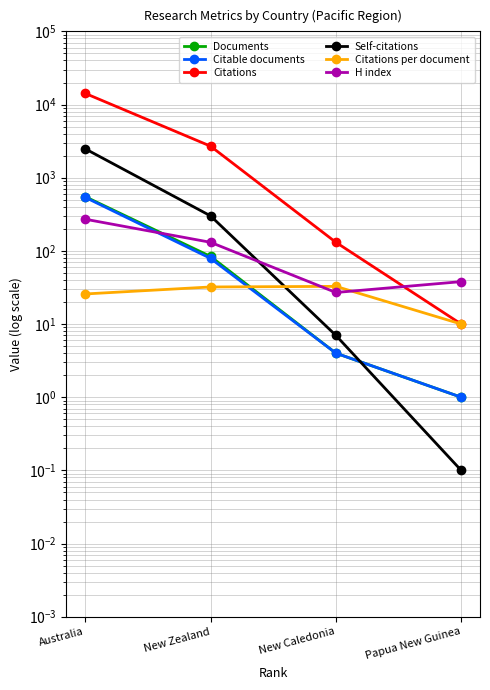

At how many categories does at least one series exceed 7284?

1